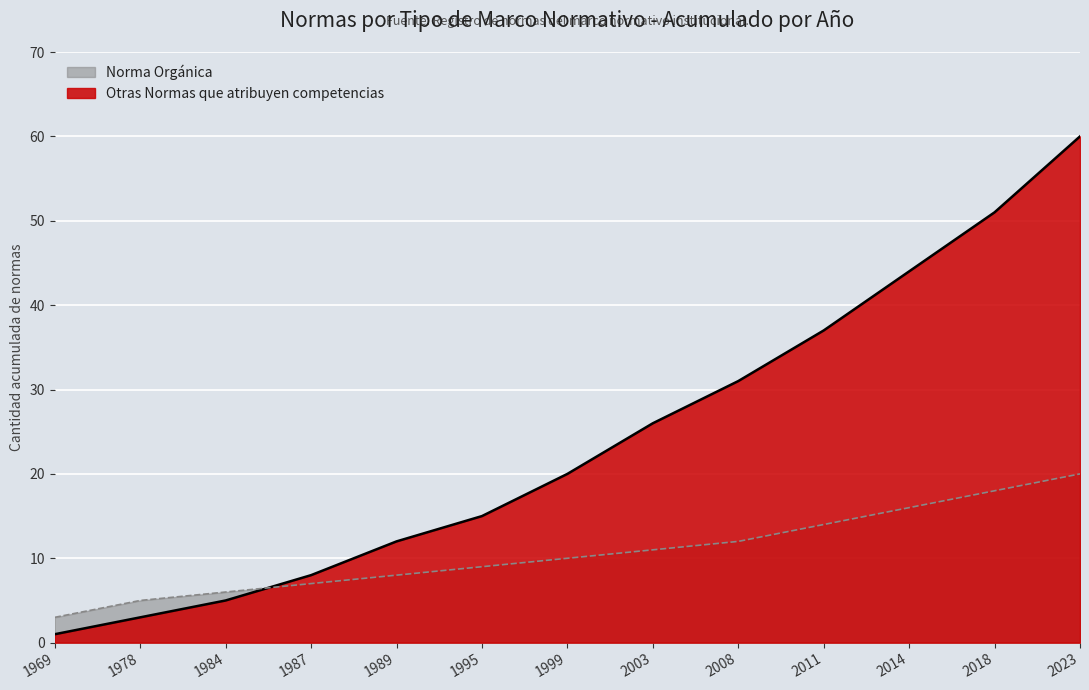

The Norma Orgánica series shows 11 at 2014. True or false?

False